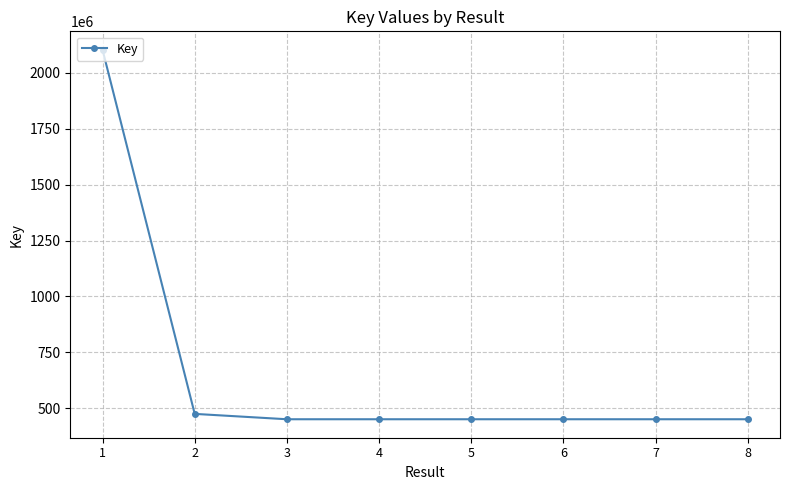

What is the smallest value displayed?

451423716